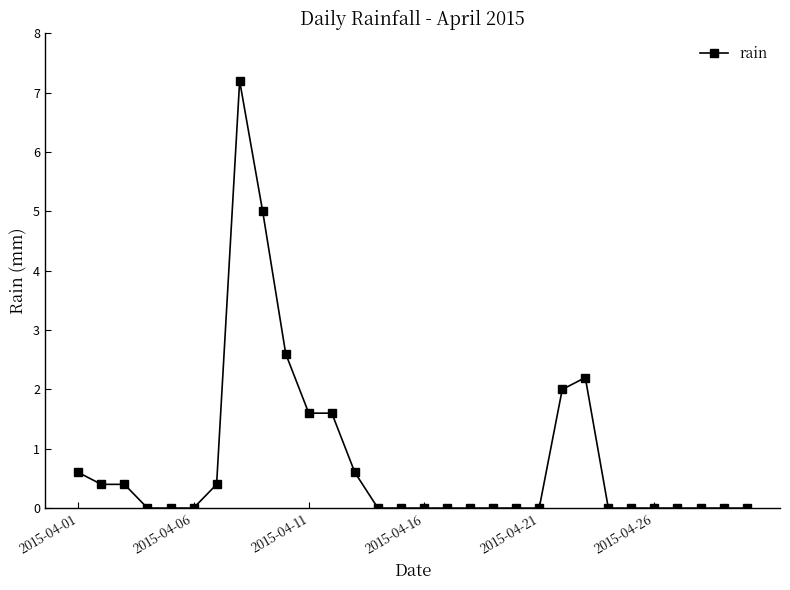

What is the maximum value shown in the chart?

7.2